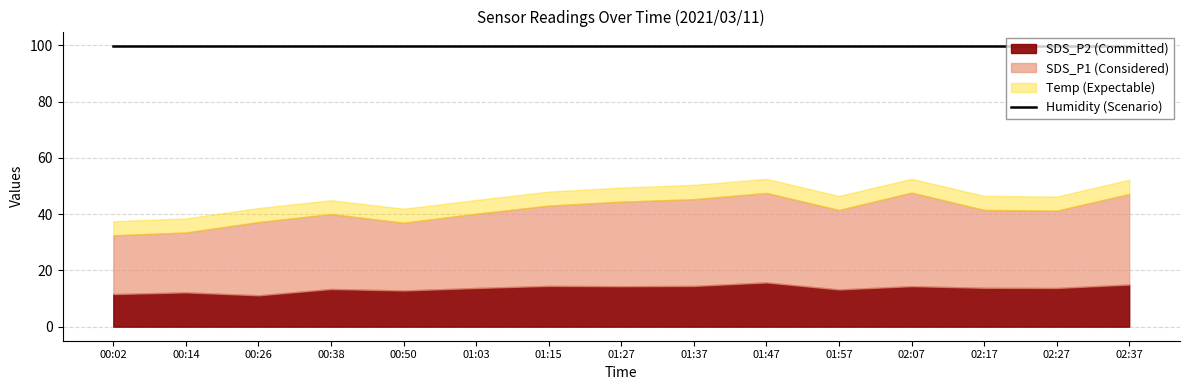

True or false: SDS_P1 and SDS_P2 intersect in this chart.

False